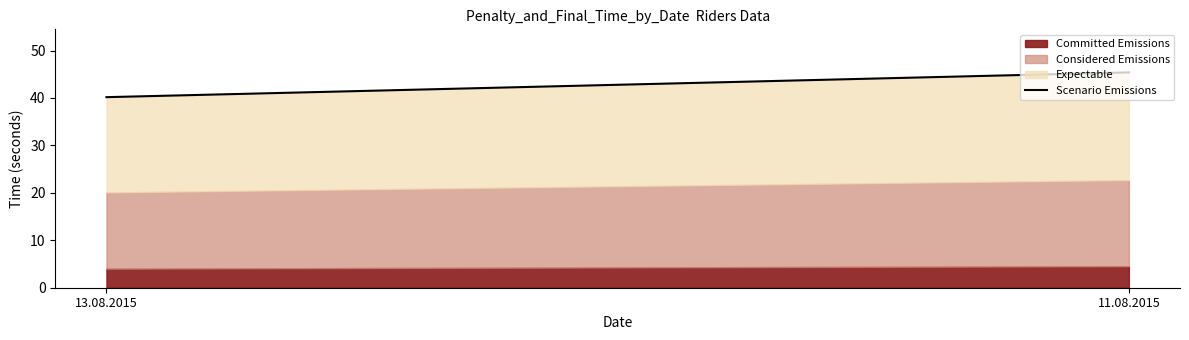

What is the difference between the maximum and minimum values?

5.2